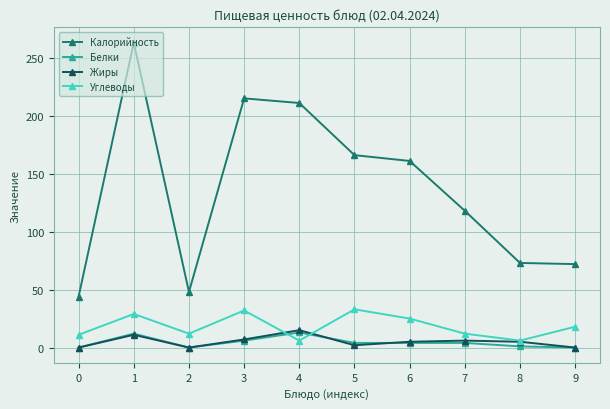

What is the difference between the highest and lowest values at 3?

209